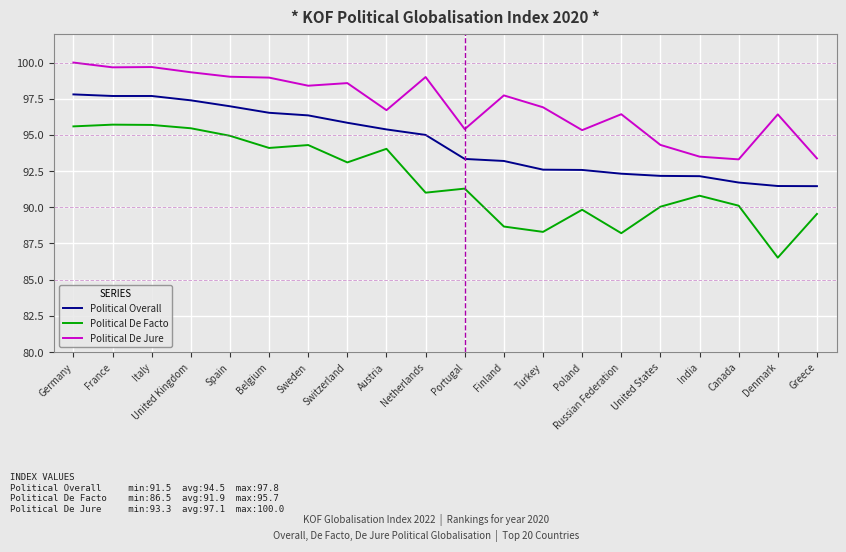

Which series has the largest range (max minus min)?

Political De Facto